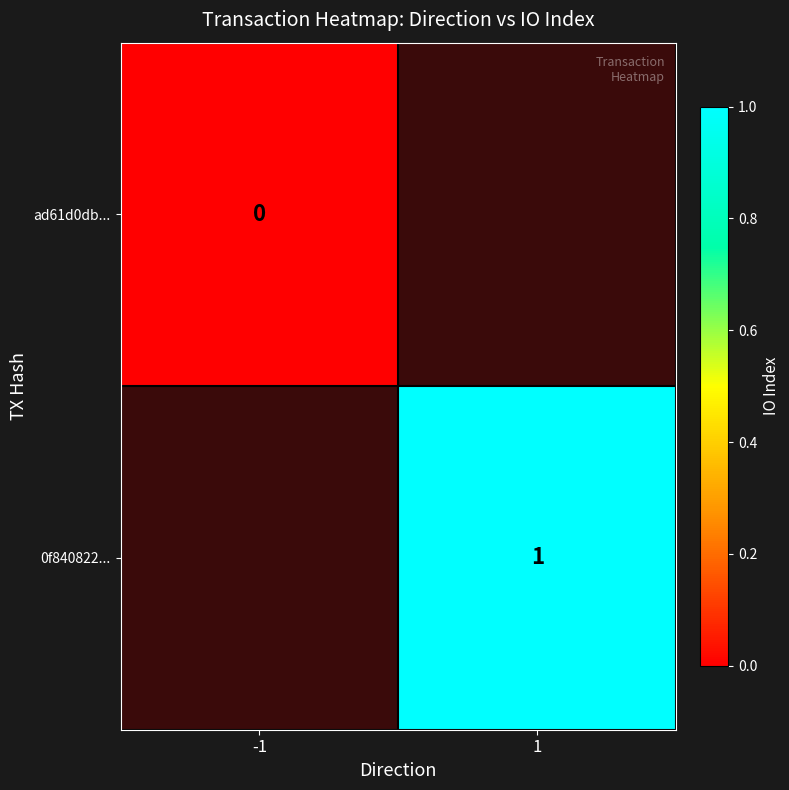

Is the value of 0f840822... at 1 greater than the value of ad61d0db... at -1?

Yes